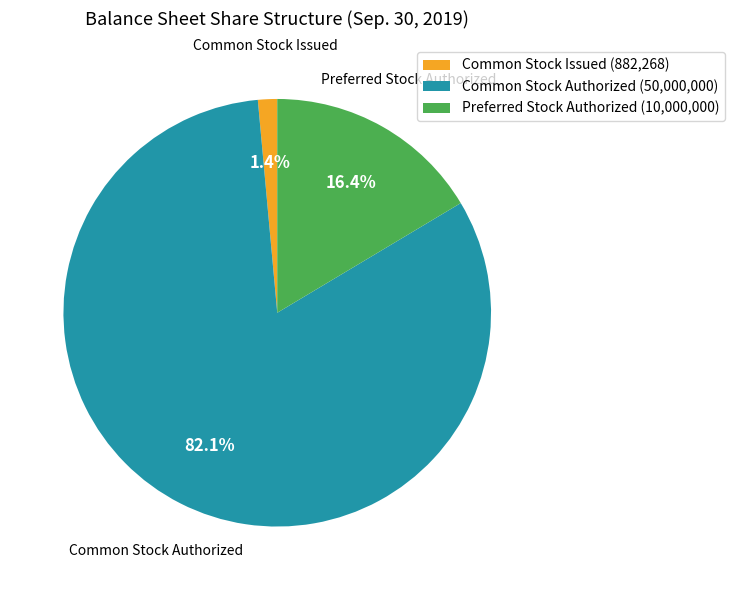

What is the largest slice in the pie chart?

Common Stock Authorized